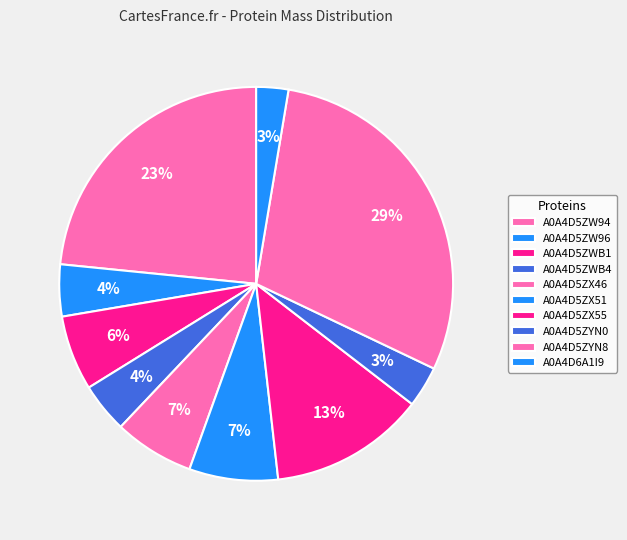

To the nearest percent, what is the combined percentage of A0A4D5ZX51 and A0A4D5ZWB4?

11%